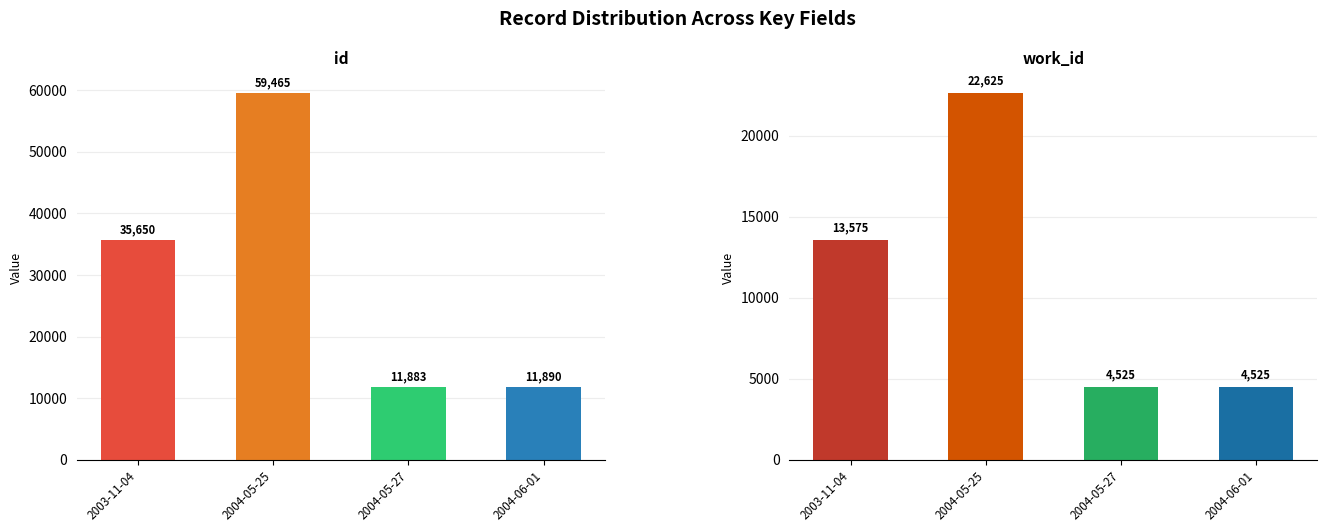

List the series in order of their peak value, highest first.

id, work_id